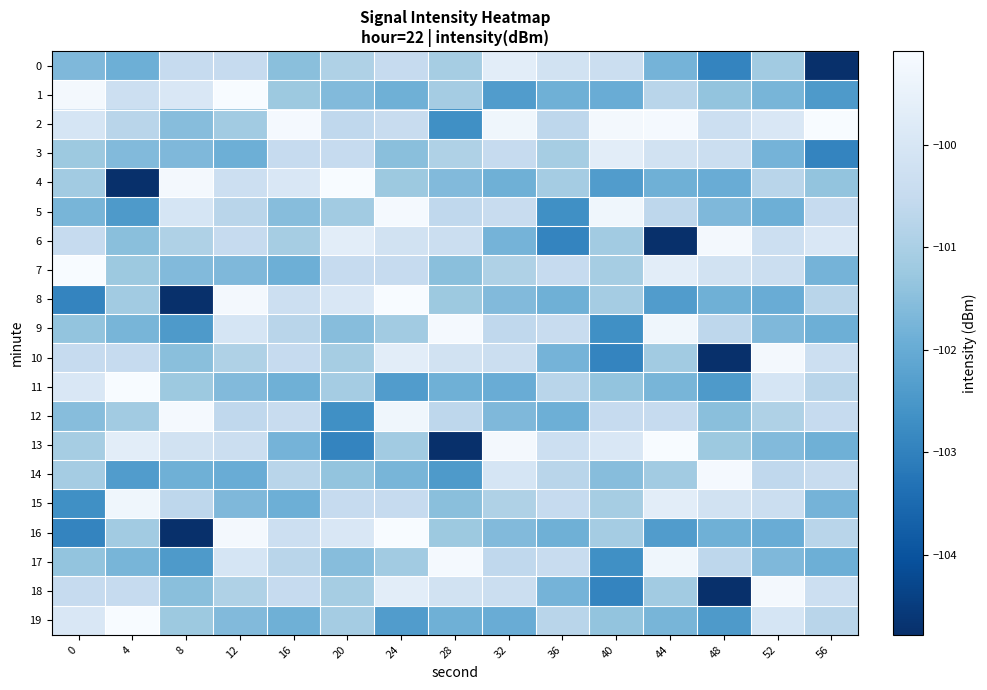

Which series changed the most between 8 and 28?

13